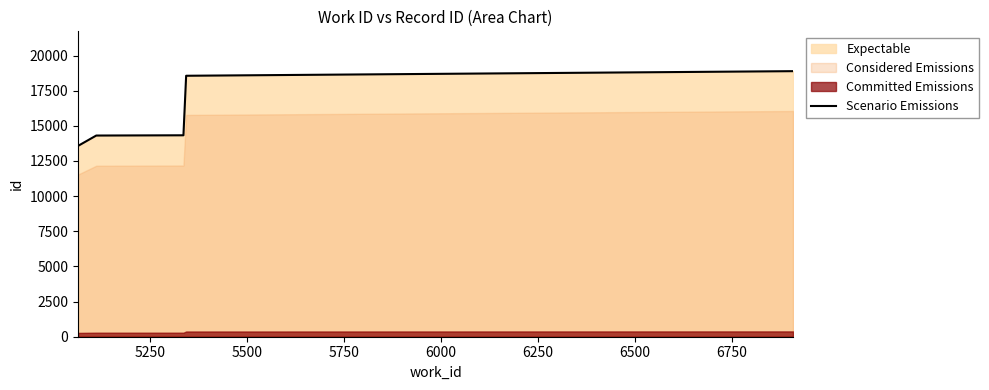

What is the smallest value displayed?

13573